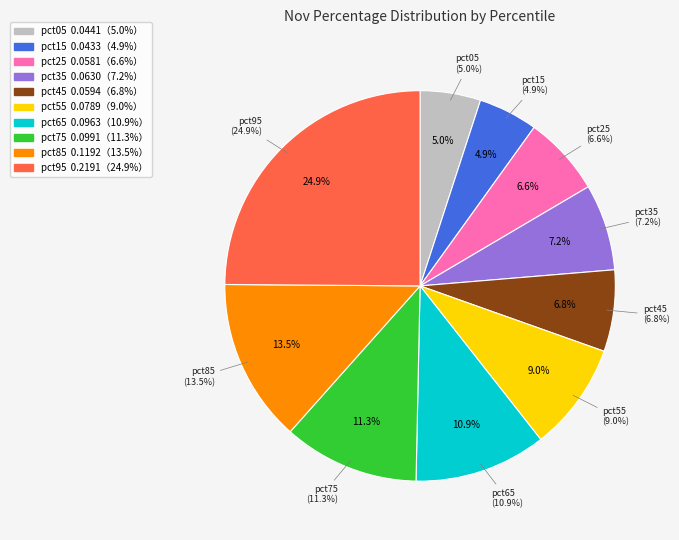

To the nearest percent, what portion does pct05 represent?

5%